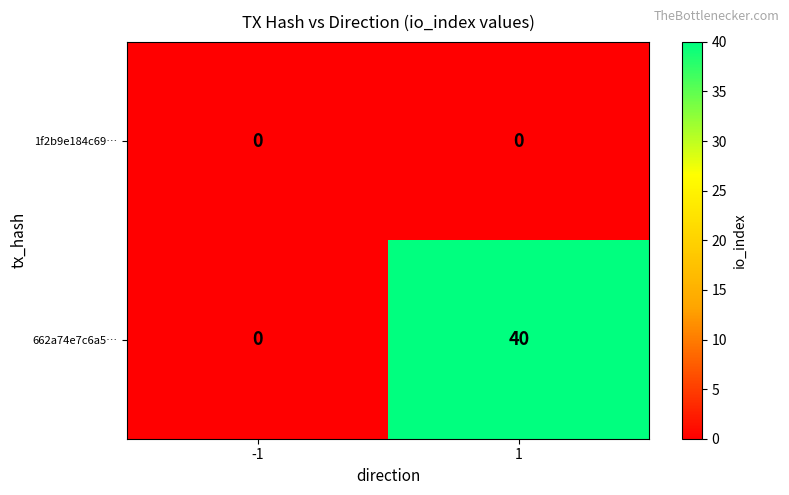

List the series in order of their peak value, highest first.

662a74e7c6a5…, 1f2b9e184c69…